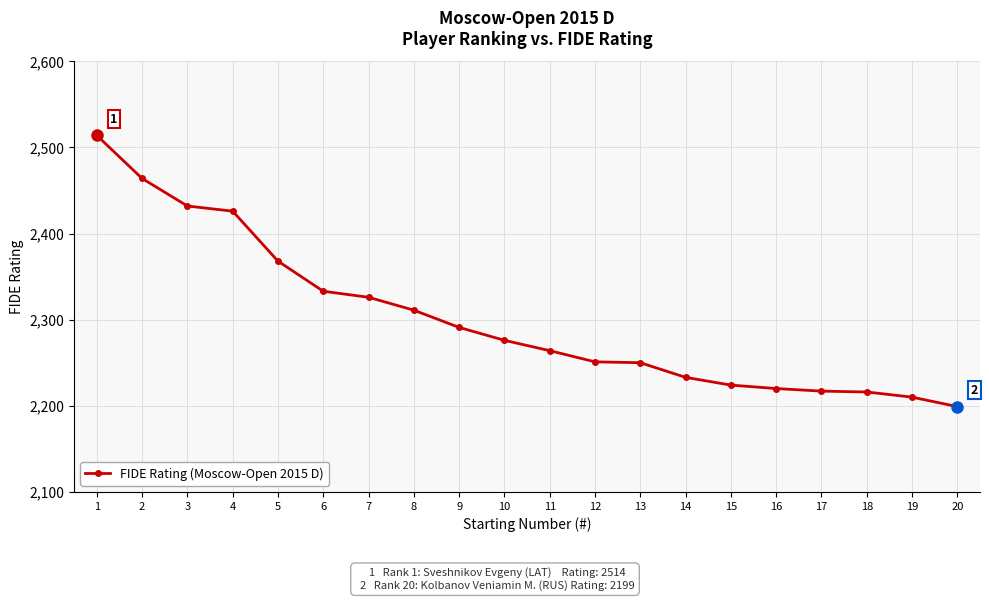

What is the value of the 15th point from the left?

2224